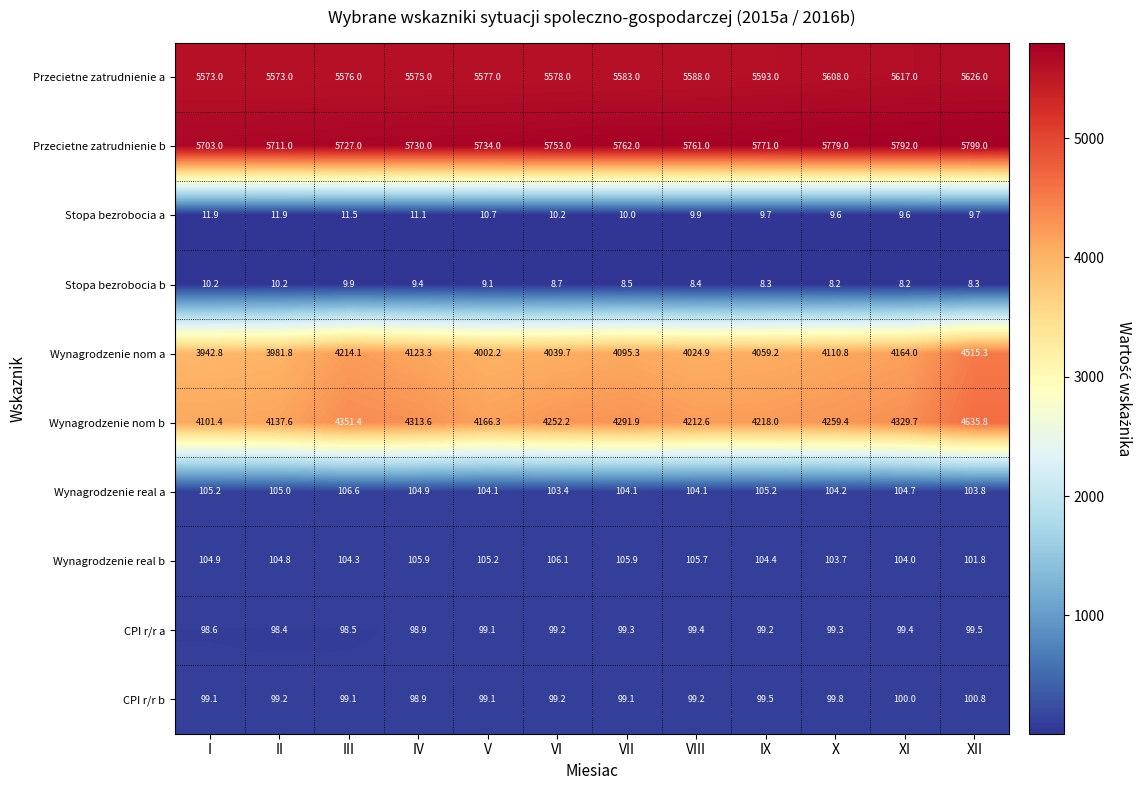

How many values in the CPI r/r b series are below 99?

1